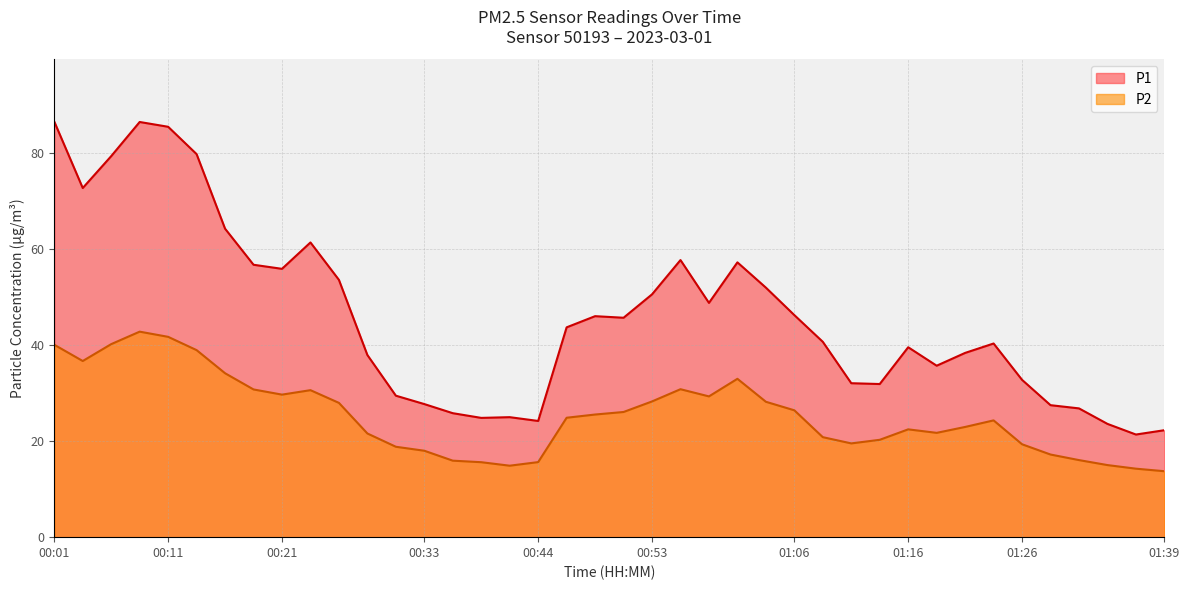

At which label does P2 reach its peak?

00:08